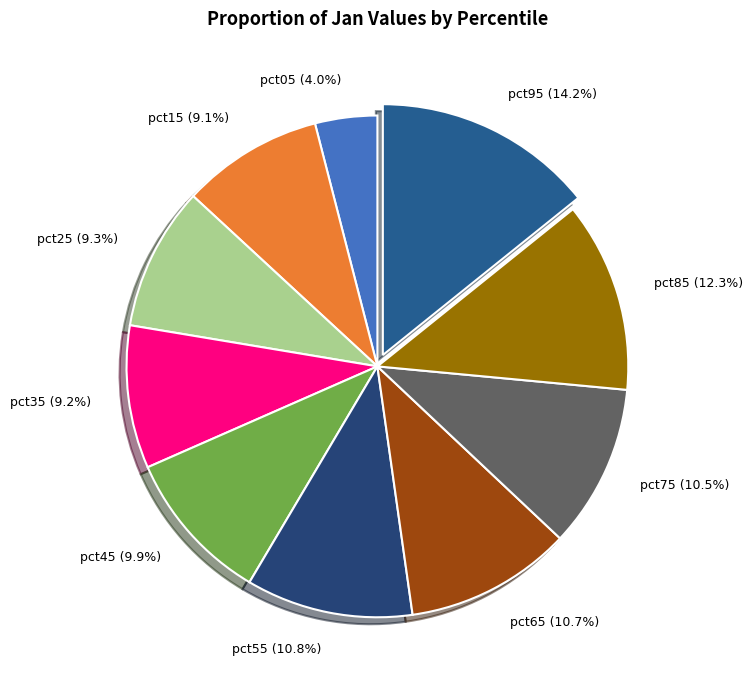

Between pct05 and pct75, which is larger?

pct75